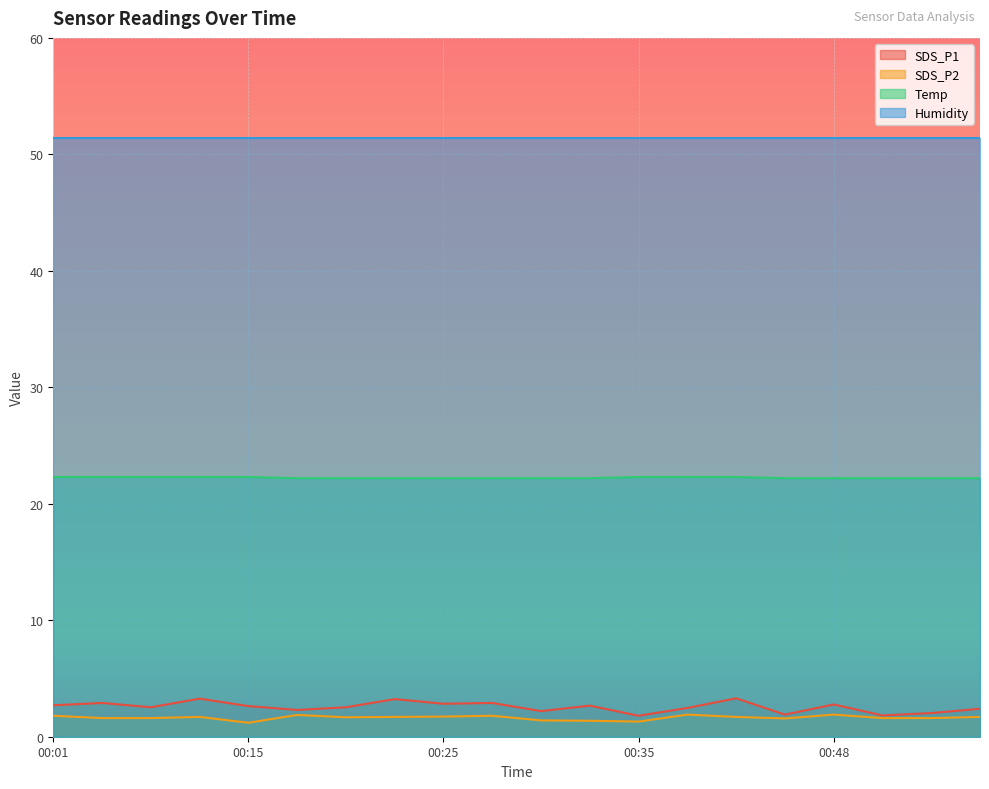

In SDS_P2, how many points are lower than both neighbors (excluding endpoints)?

4